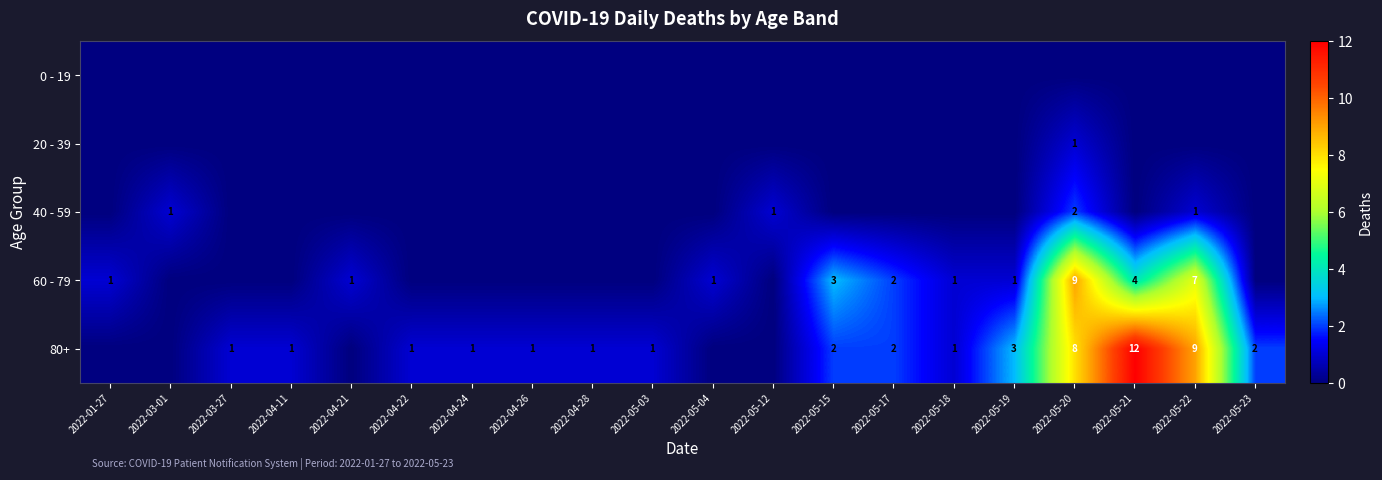

What is the maximum value shown in the chart?

12